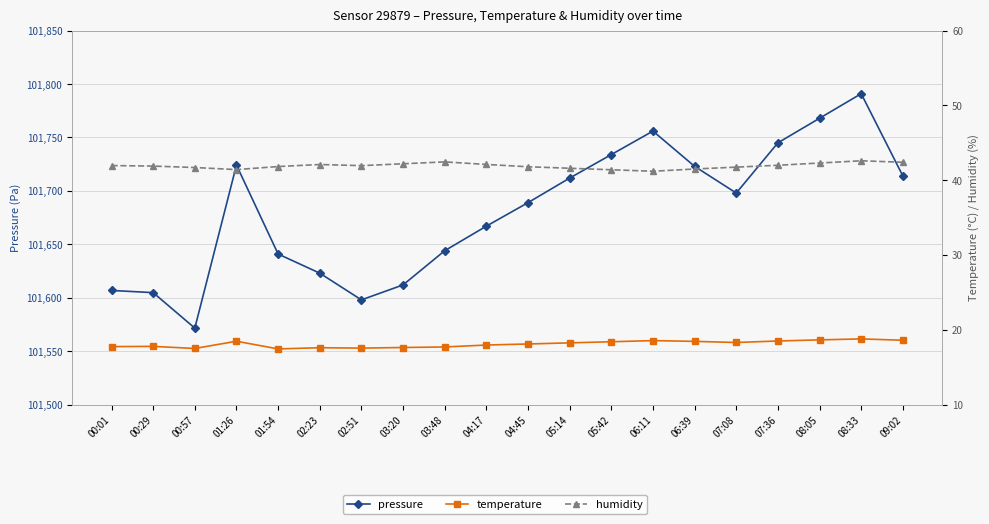

Count the number of data series in this chart.

3